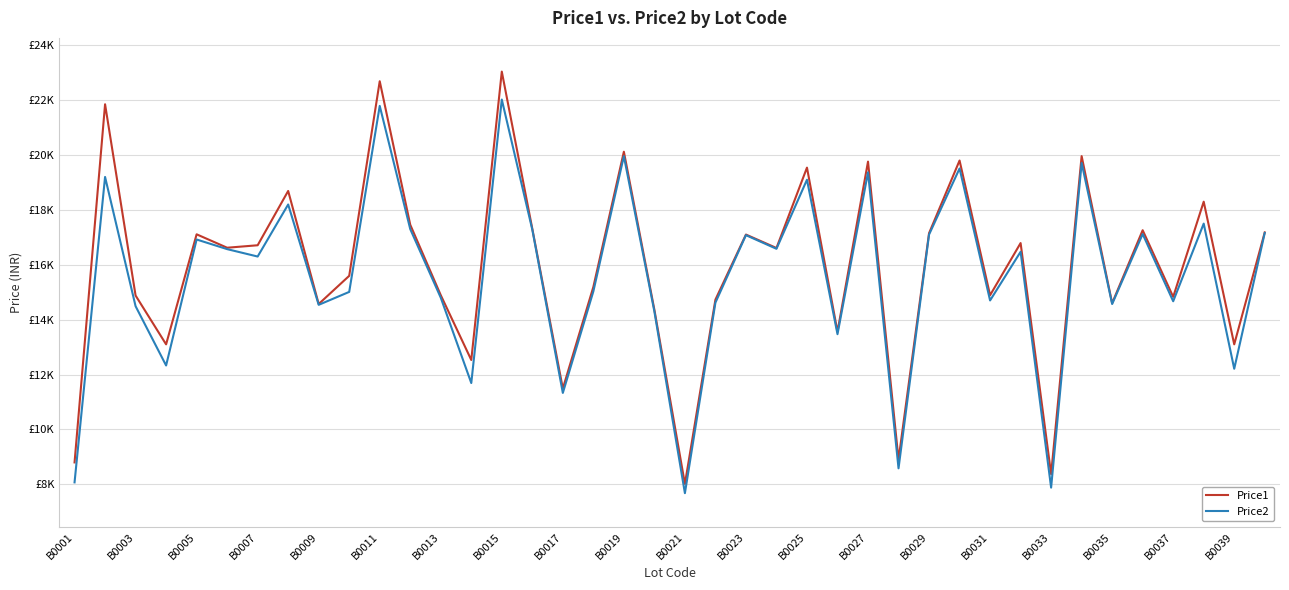

Does the chart display data point markers on the line(s)?

No